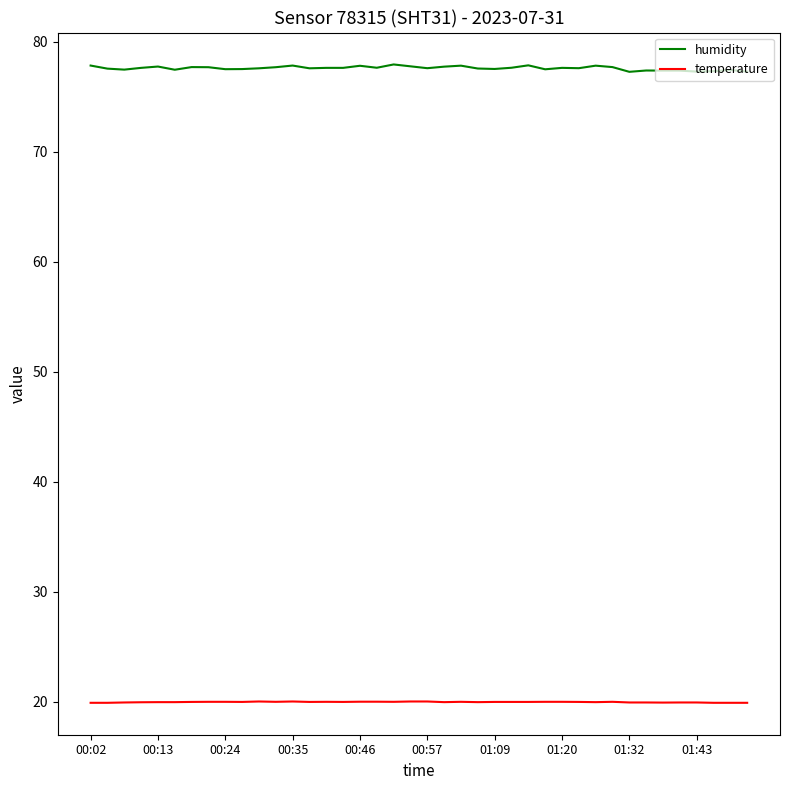

True or false: humidity and temperature cross at least once.

False